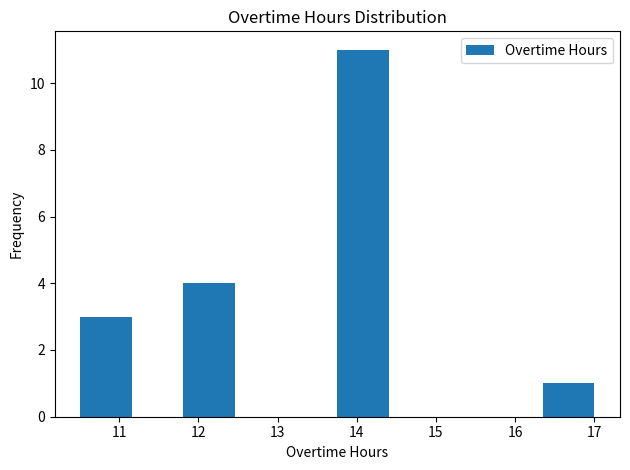

Which range on the x-axis has the tallest bar?

13.8 to 14.4